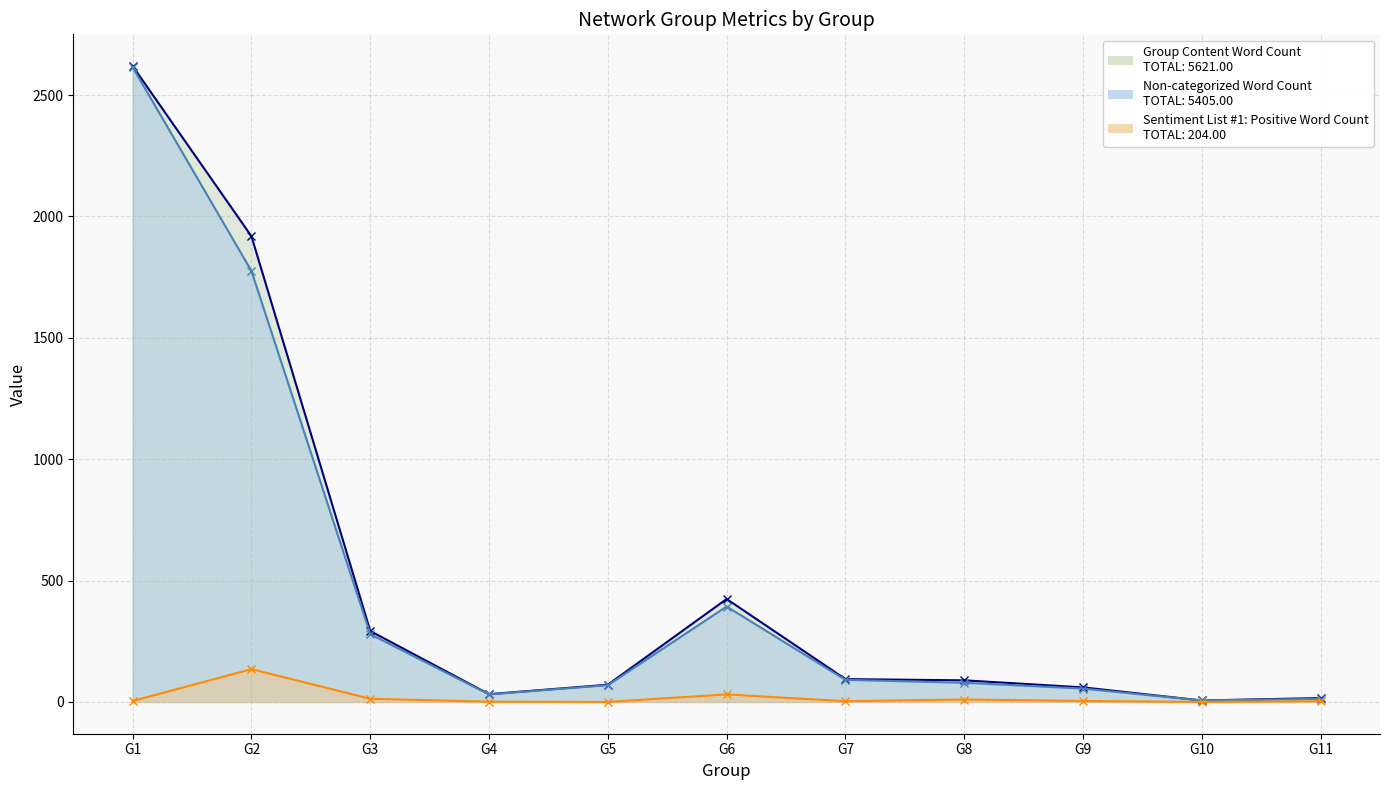

The value of Sentiment List #1: Positive Word Count at G5 is -58. True or false?

False